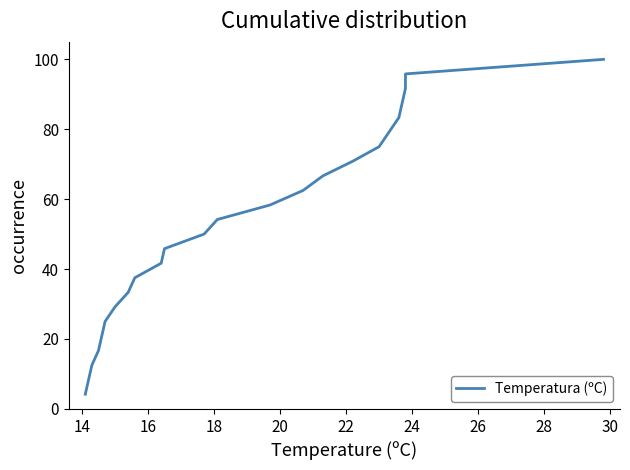

True or false: the data shows 109.6 at 16.

False